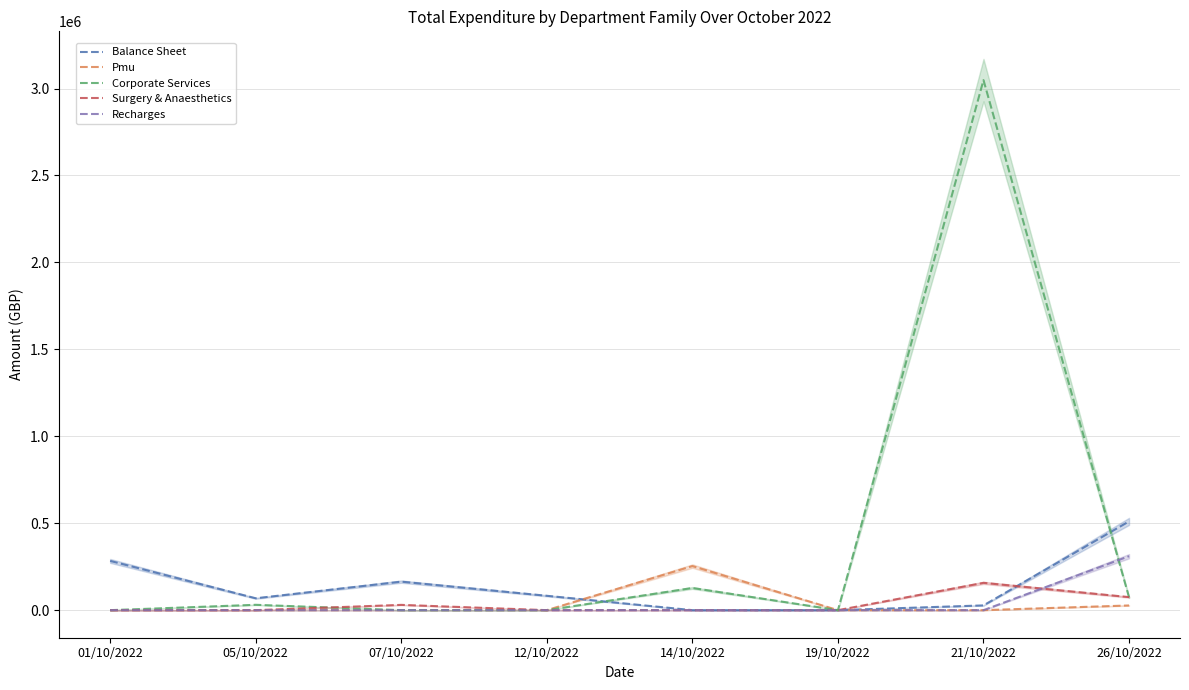

At which category does Balance Sheet reach its first local valley?

05/10/2022